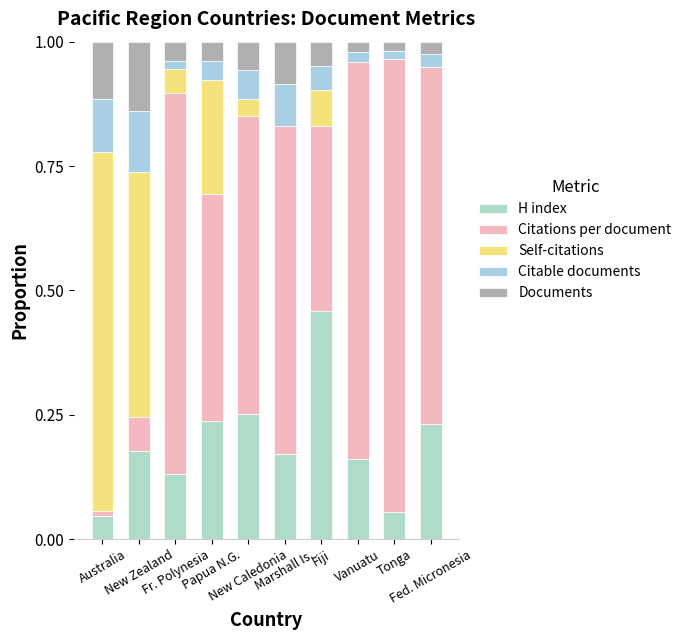

At how many categories does at least one series exceed 0?

10